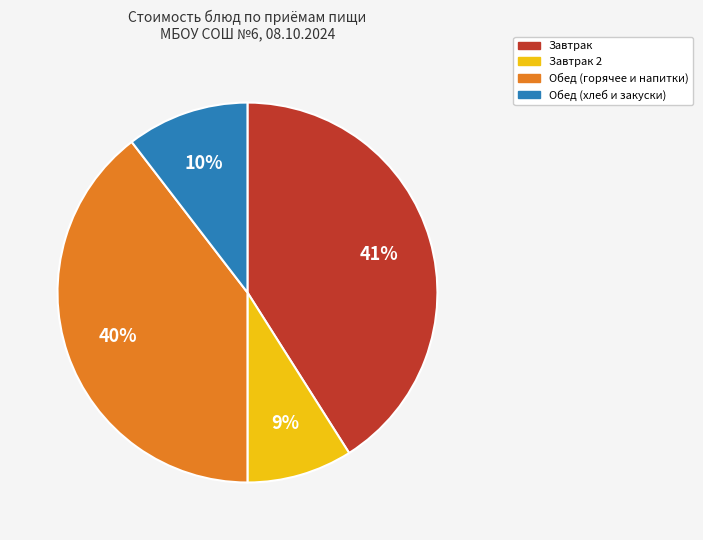

How many slices are in this pie chart?

4